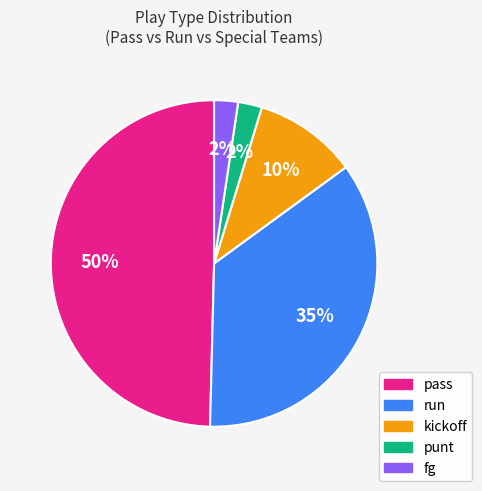

The fg slice represents 2% of the pie. True or false?

True